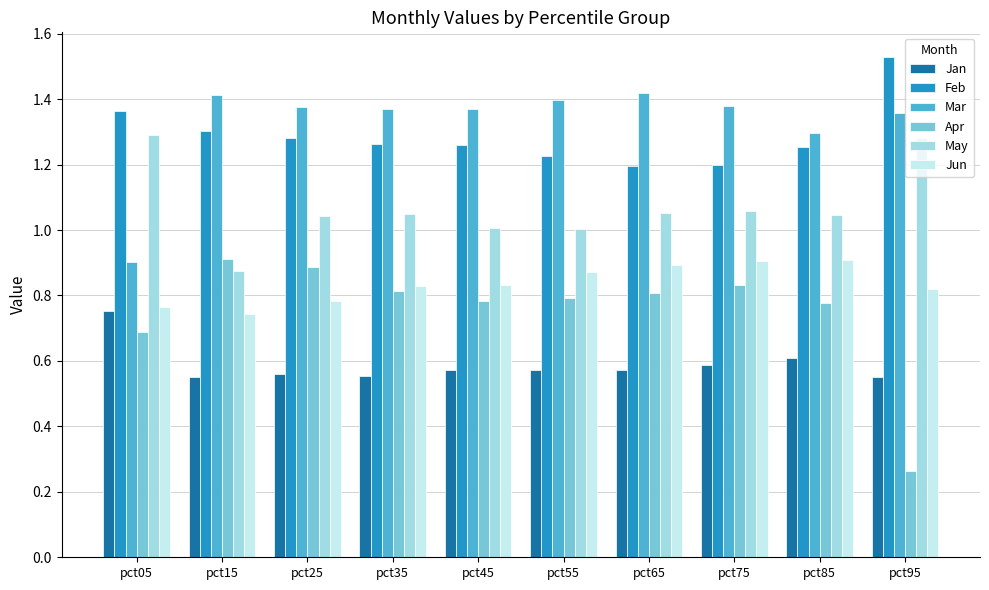

Which series has the largest range (max minus min)?

Apr